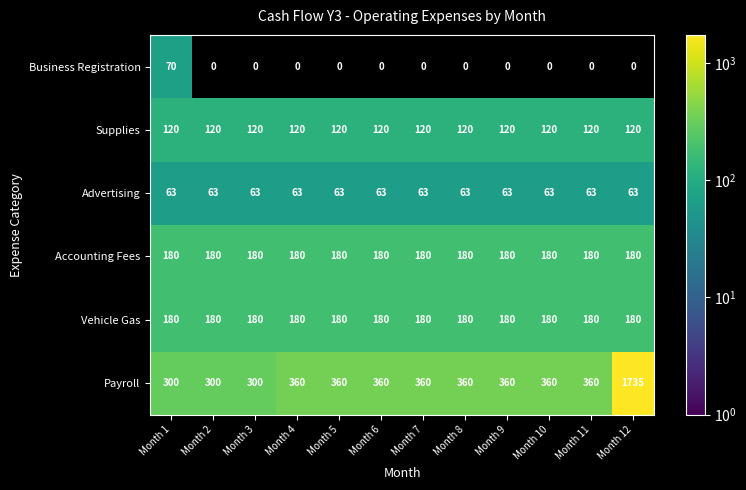

At how many categories does at least one series exceed 225?

12